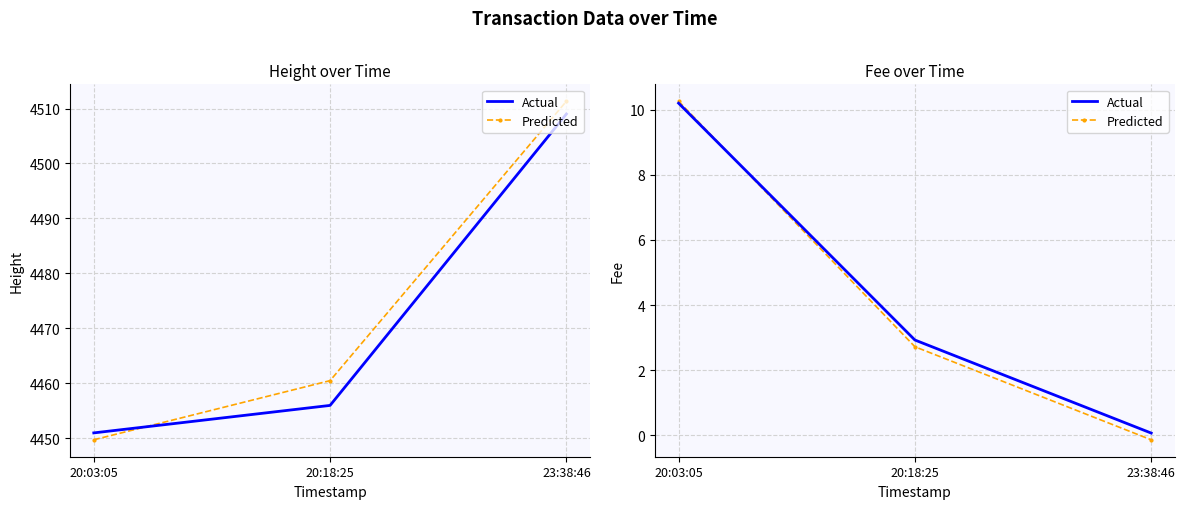

At how many categories does at least one series exceed 0?

3